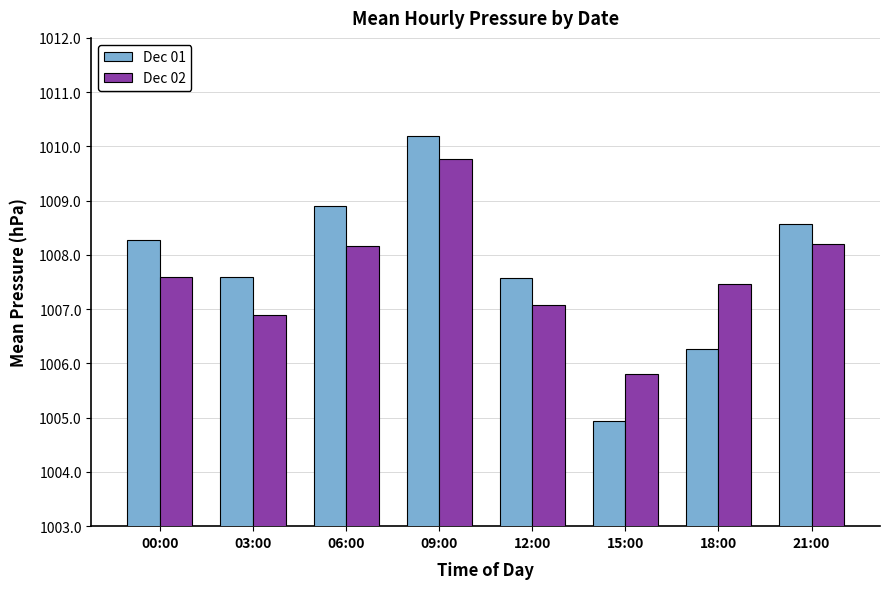

Which label corresponds to the smallest value in the chart?

15:00